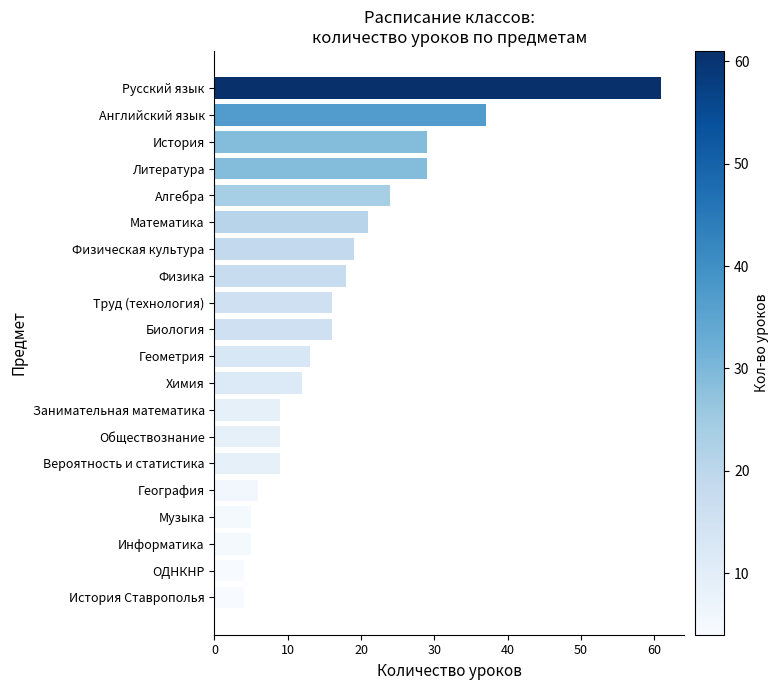

The chart shows a value of 4 at История Ставрополья. True or false?

True